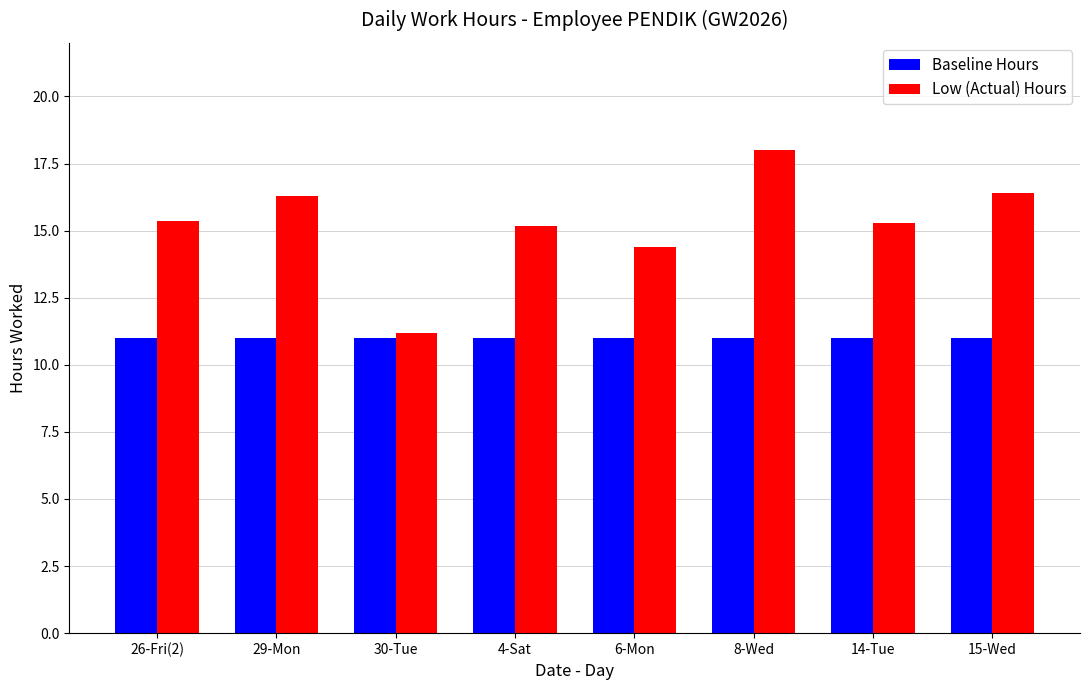

Which series has the widest spread of values?

Low (Actual) Hours